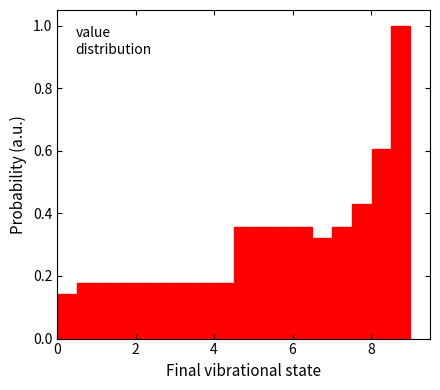

Read against the x-axis, roughly where is the centre of the tallest bar?

8.8